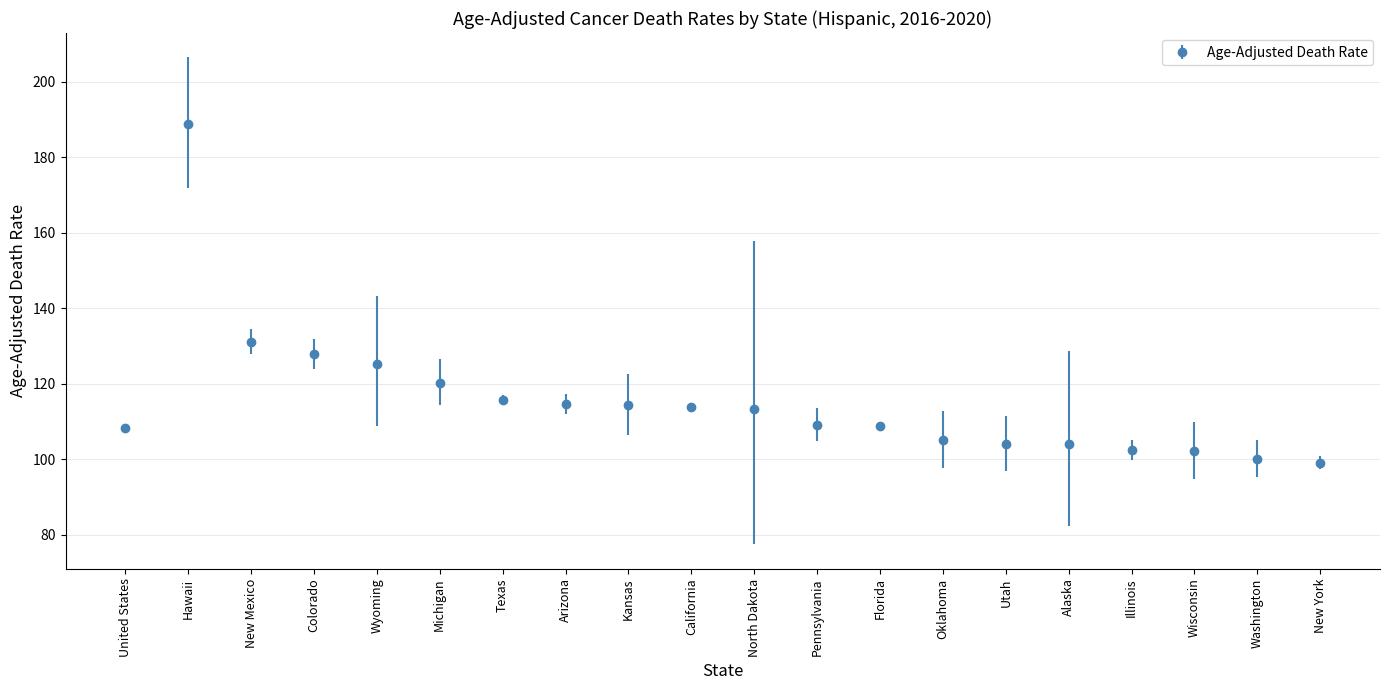

What is the ratio of the value at Kansas to the value at Colorado?

0.9